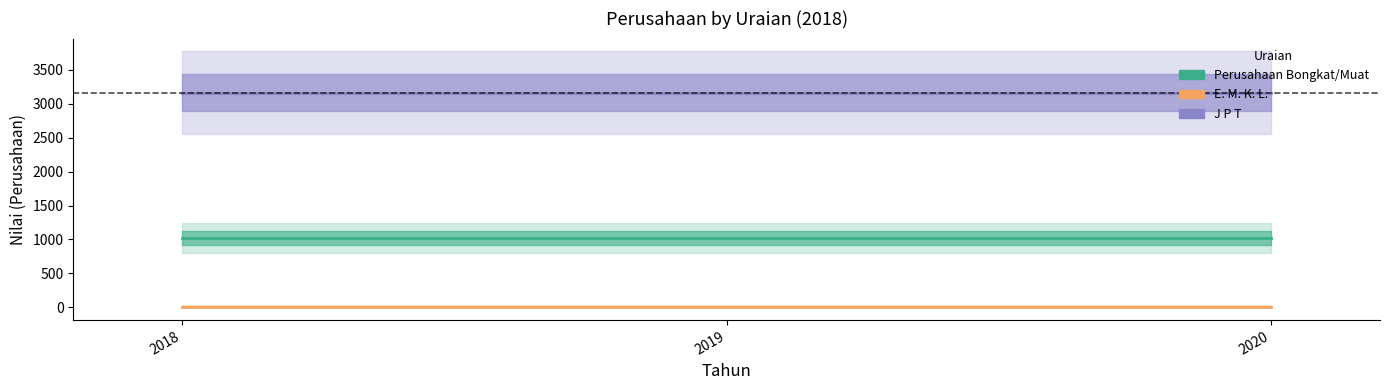

At how many categories does at least one series exceed 2109?

3